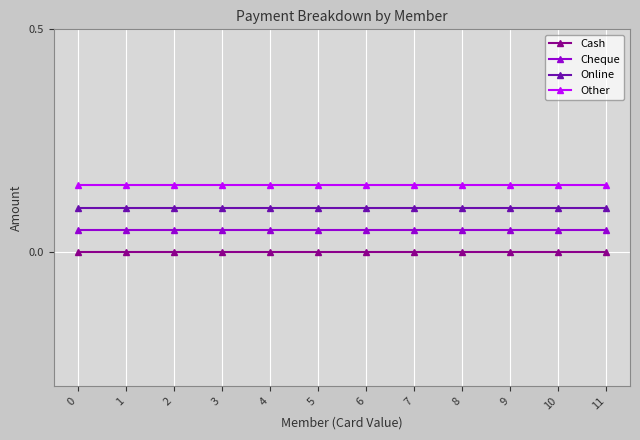

What is the value of the Online point at the 4th from the left?

0.1